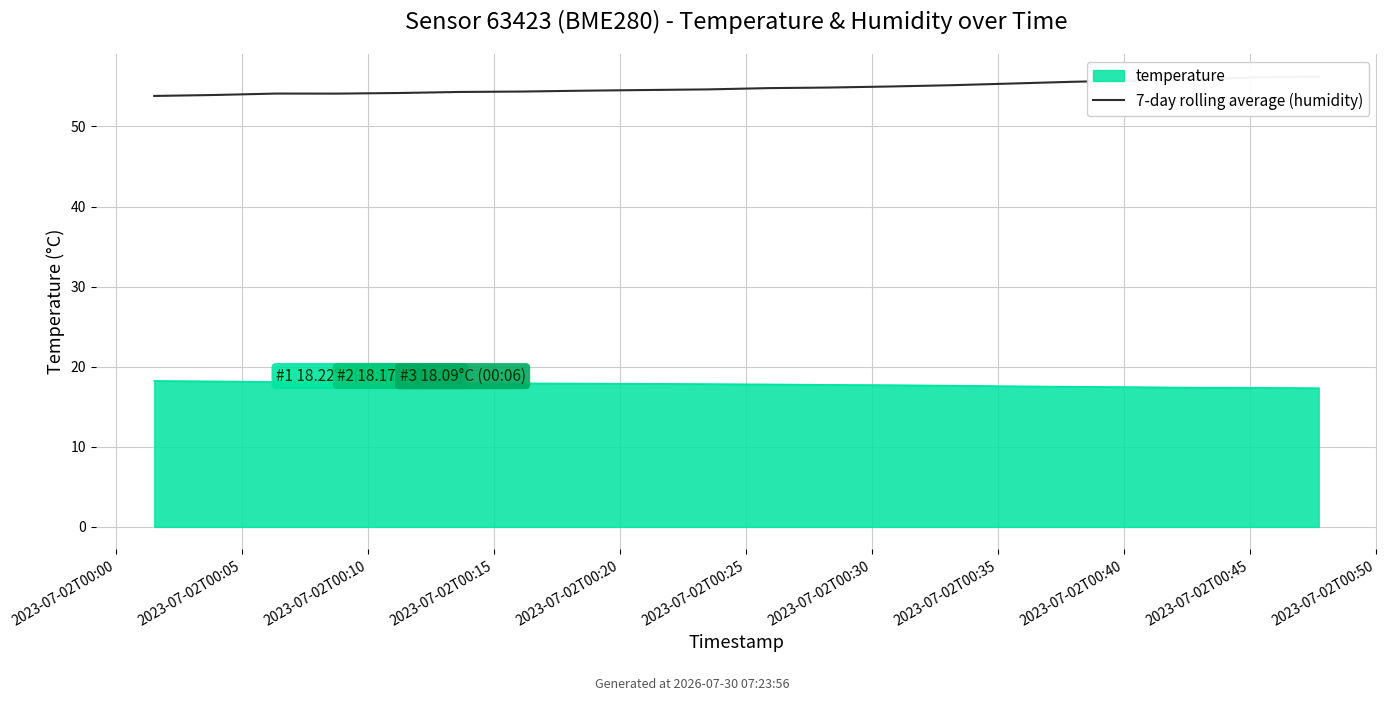

Is it true that the value at 14 is 55.4?

True